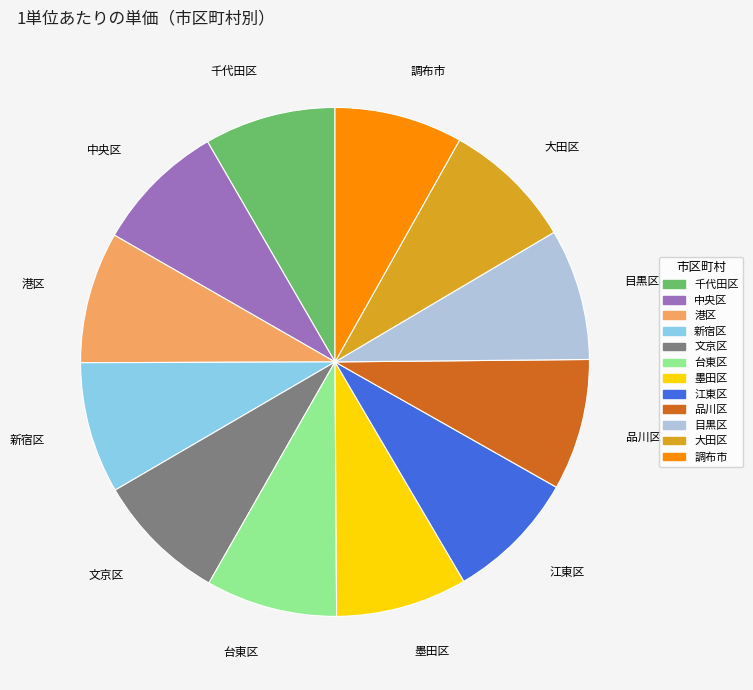

Combined, do 品川区 and 千代田区 account for over 50%?

No